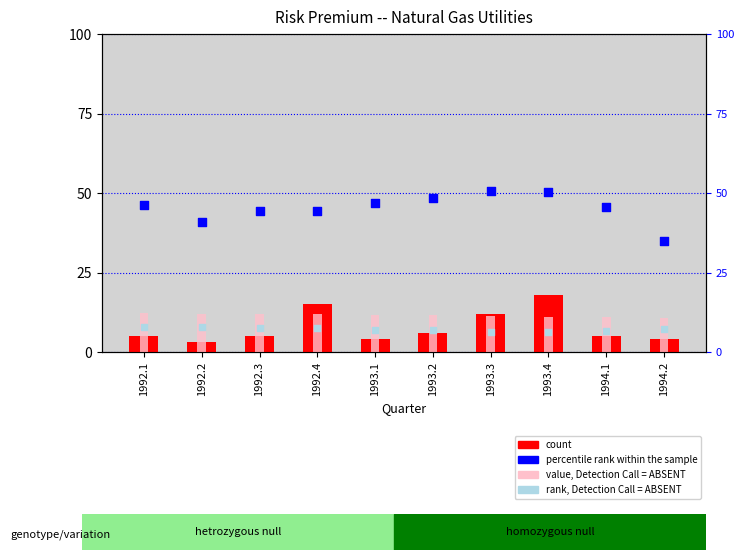

At how many categories does at least one series exceed 43?

8